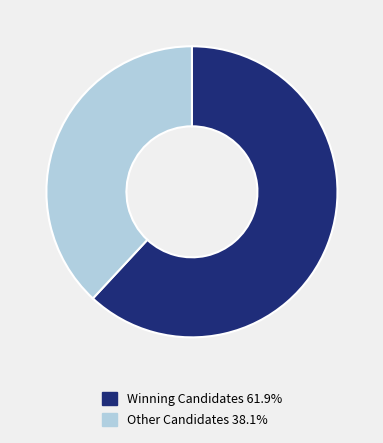

Is the sum of Other Candidates 38.1% and Winning Candidates 61.9% greater than half?

Yes